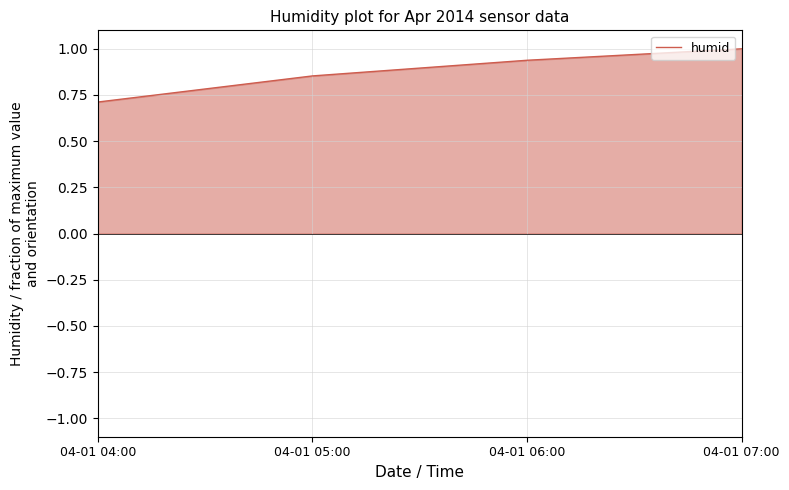

What is the change in value from 04-01 05:00 to 04-01 06:00?

+0.1